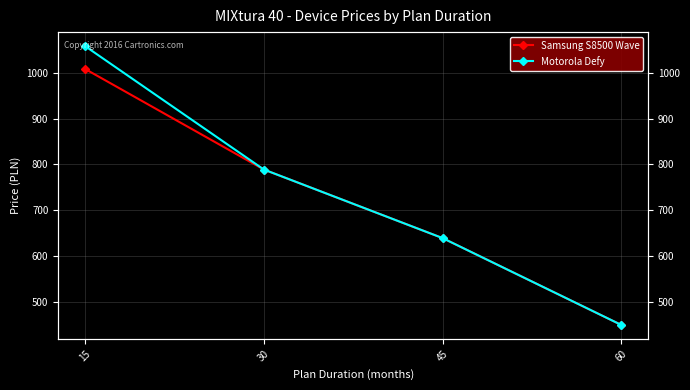

What is the total value across all series at 30?

1578